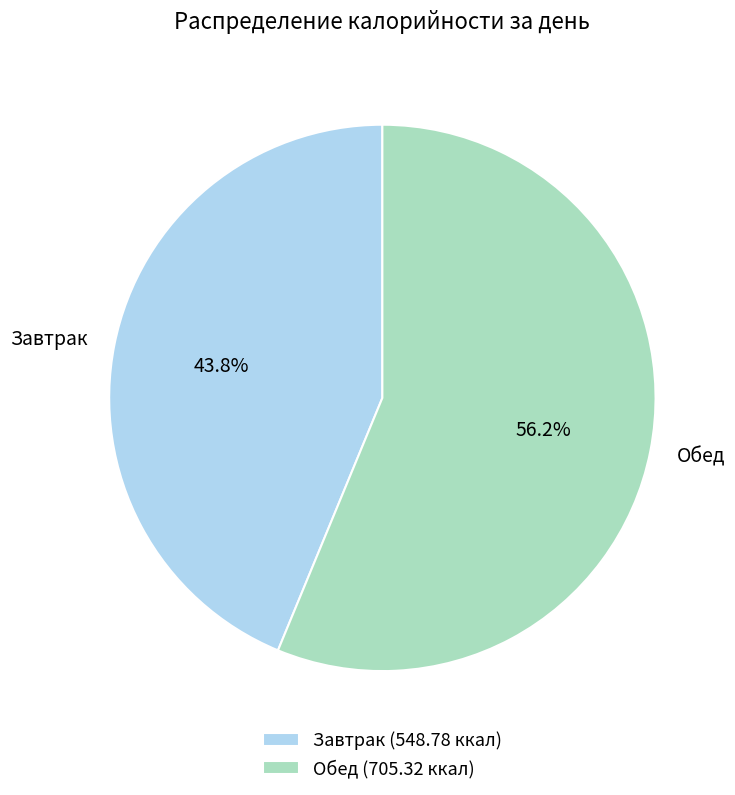

Is it true that Обед is 43% of the pie?

False